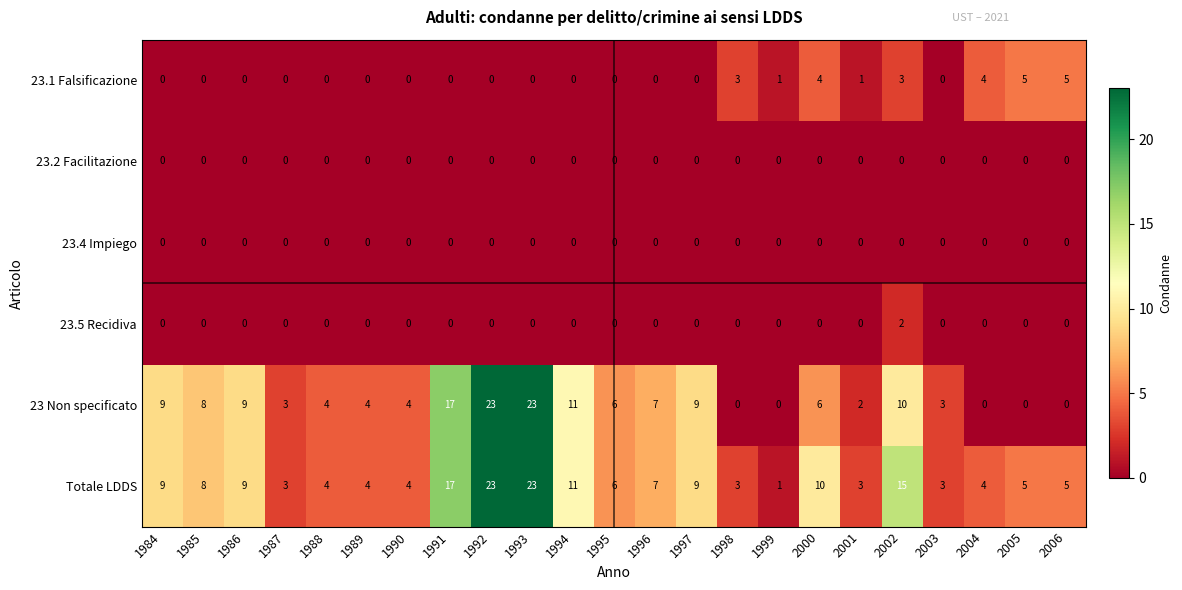

Read the 23.1 Falsificazione value at 2000.

4